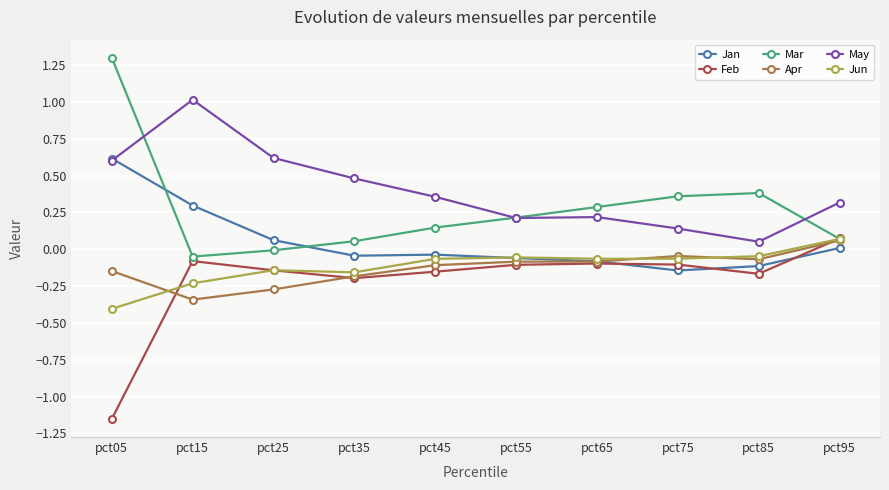

How many values in the Jun series exceed 0?

1